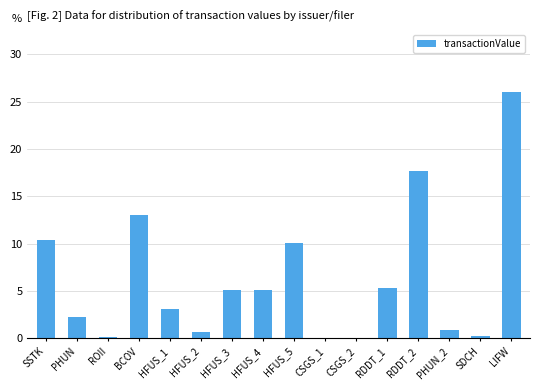

Between LIFW and RDDT_2, which is larger?

LIFW